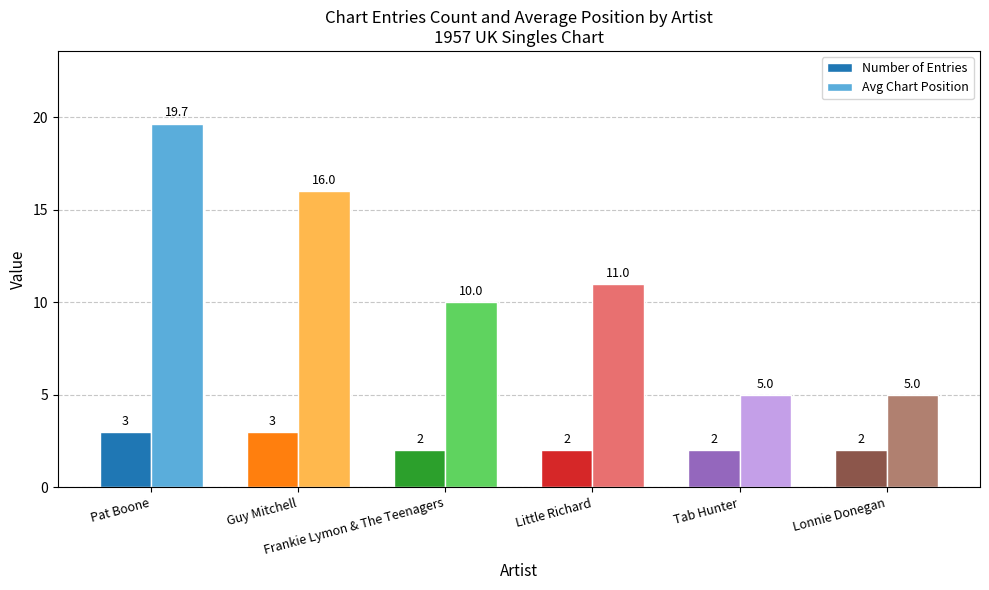

Which series has the widest spread of values?

Avg Chart Position